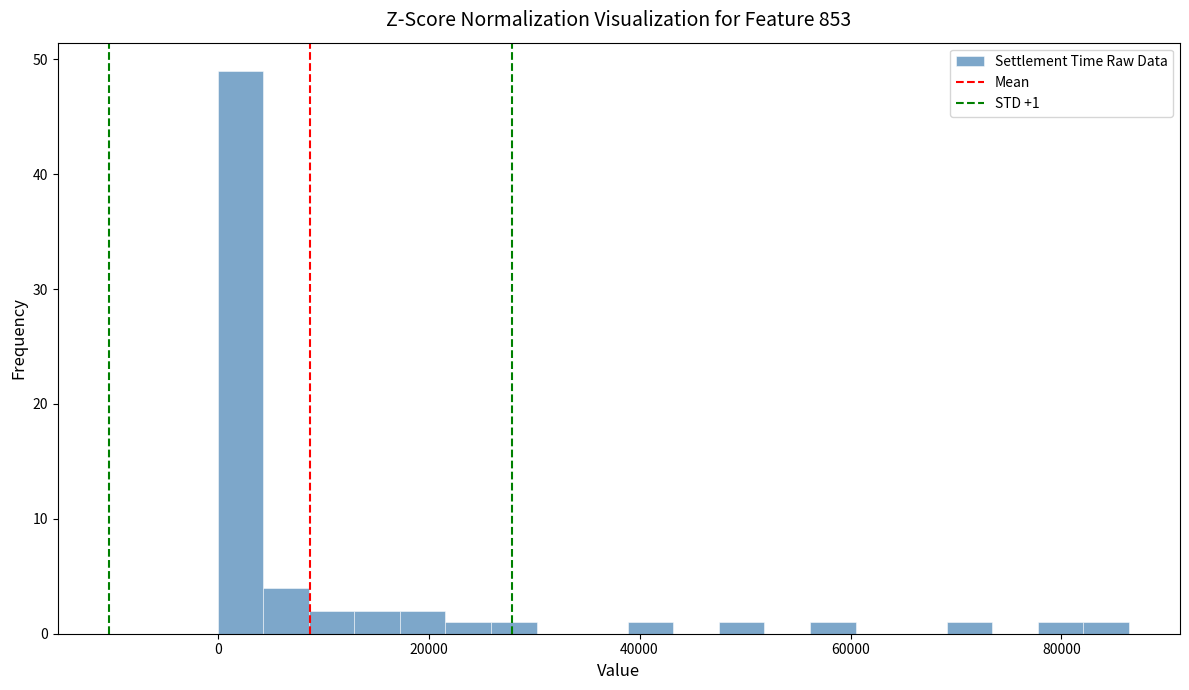

Read against the x-axis, roughly where is the centre of the tallest bar?

2000